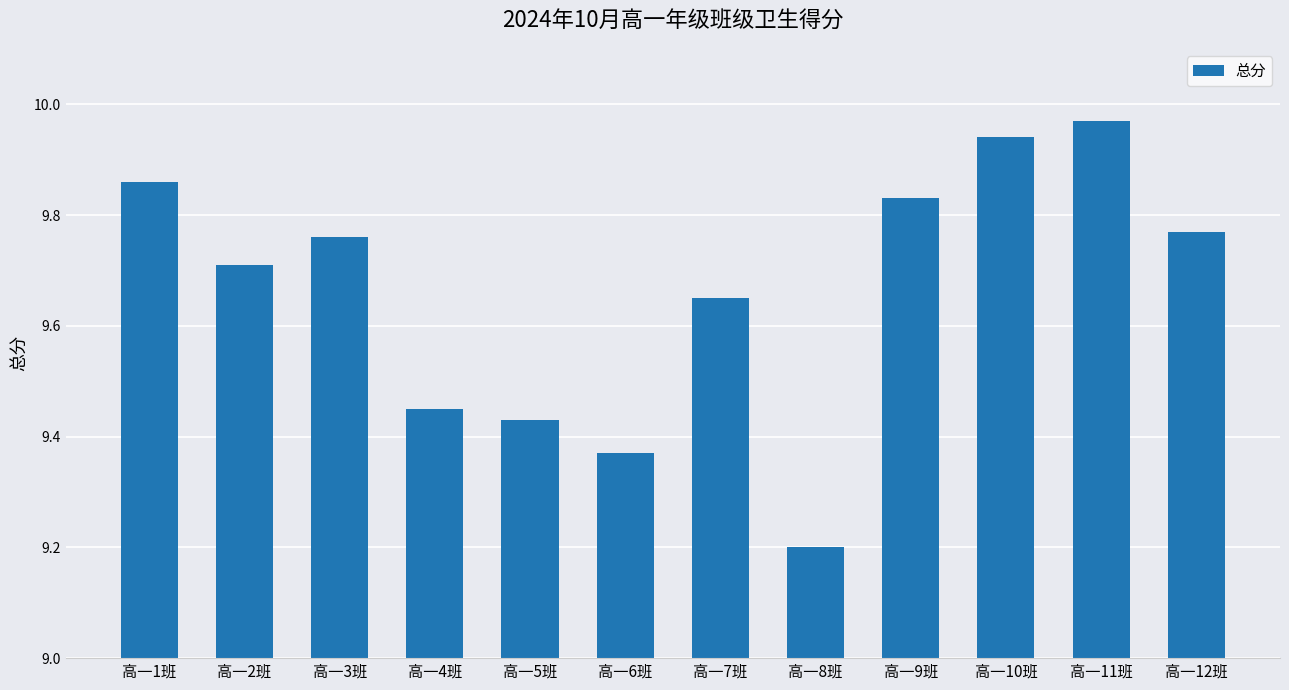

What position from the left is 高一5班?

5